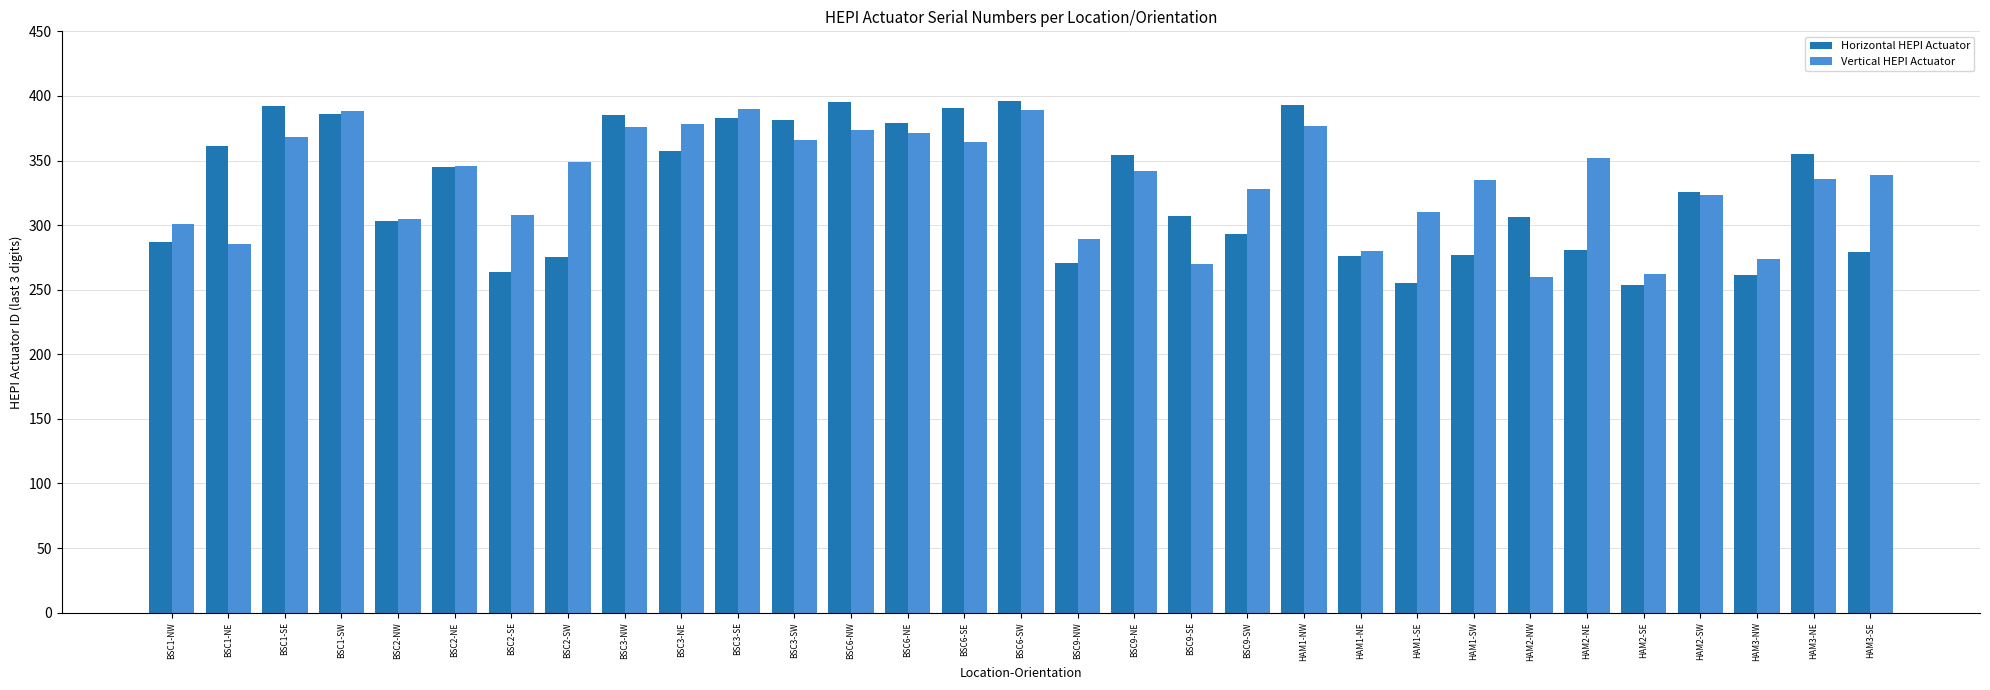

How many data points does each series have?

31